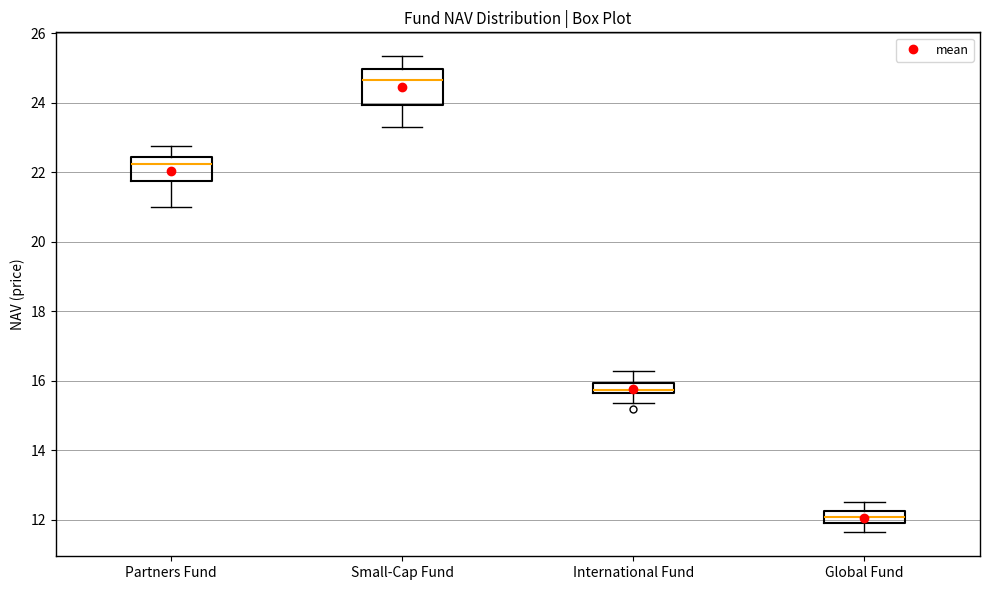

Which box has the highest median line?

Small-Cap Fund